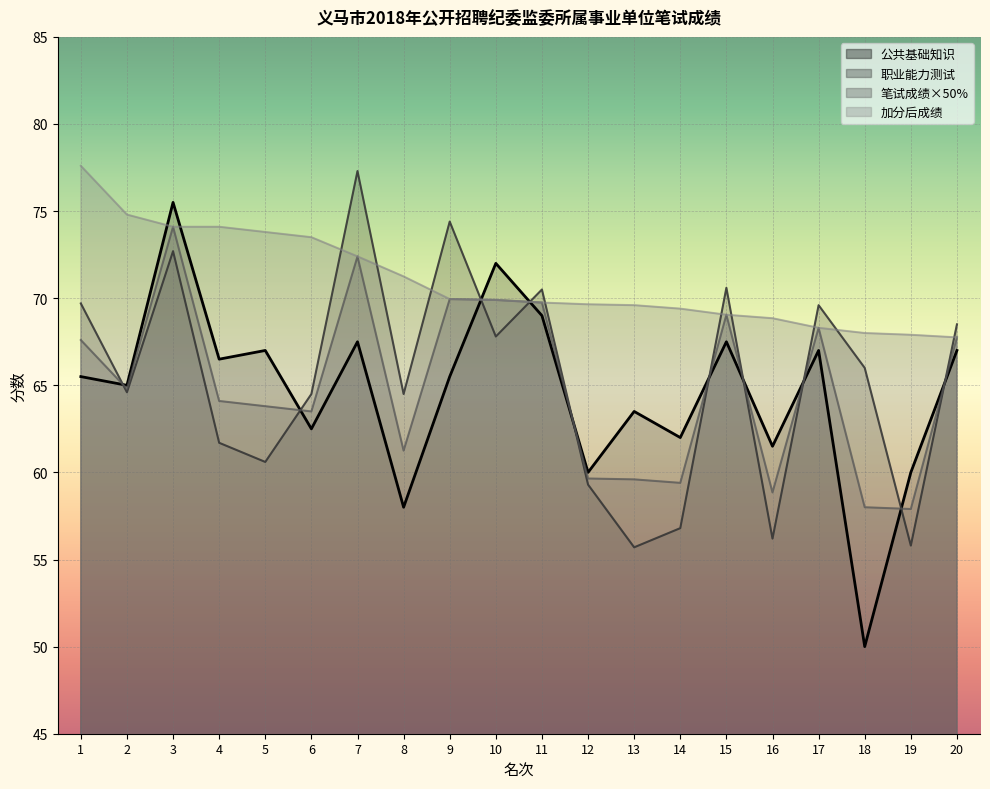

What is the value of the 职业能力测试 point at the 13th from the left?

55.7